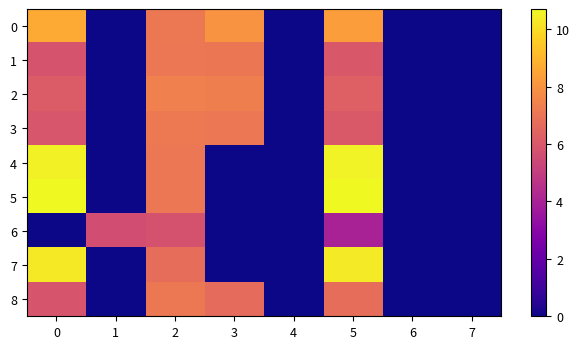

What is the difference between the highest and lowest values at 5?

6.7